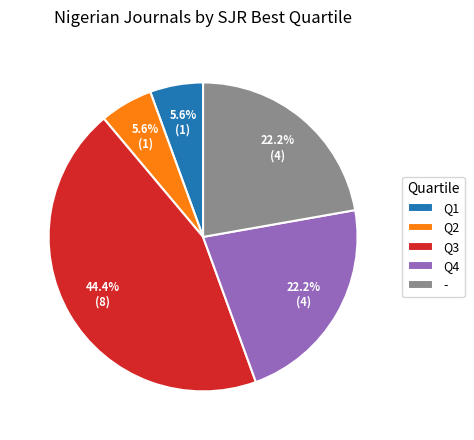

How many segments does this pie chart have?

5